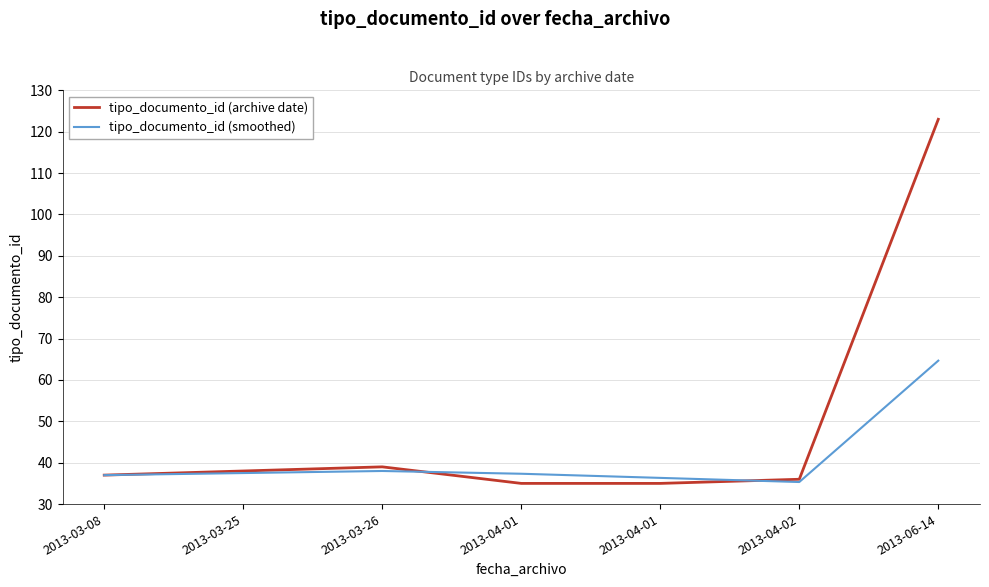

What are all the series names shown in the legend?

tipo_documento_id (archive date), tipo_documento_id (smoothed)